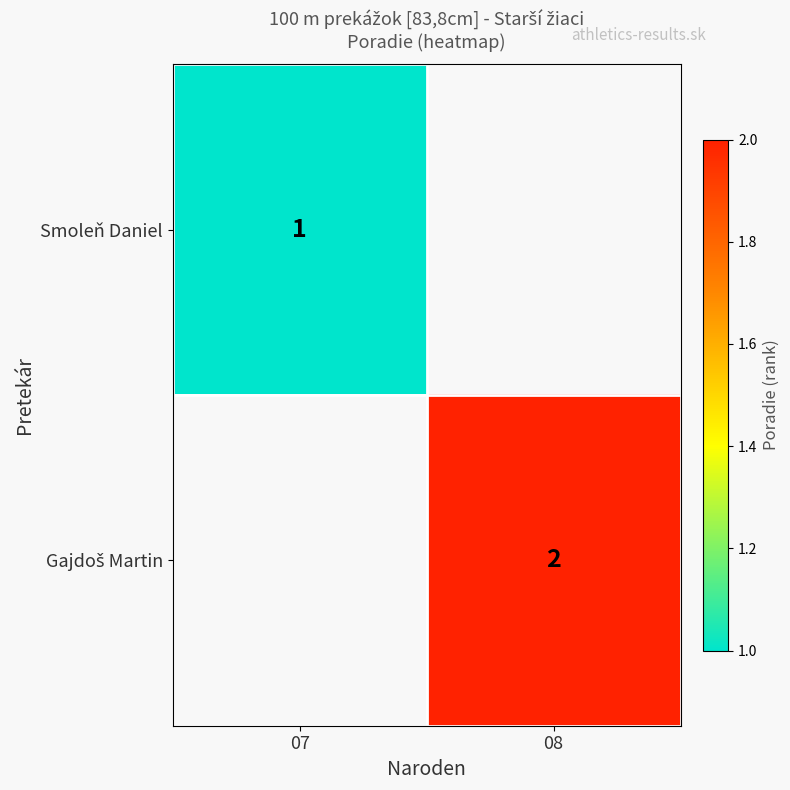

How many positive values does the Gajdoš Martin series have?

1